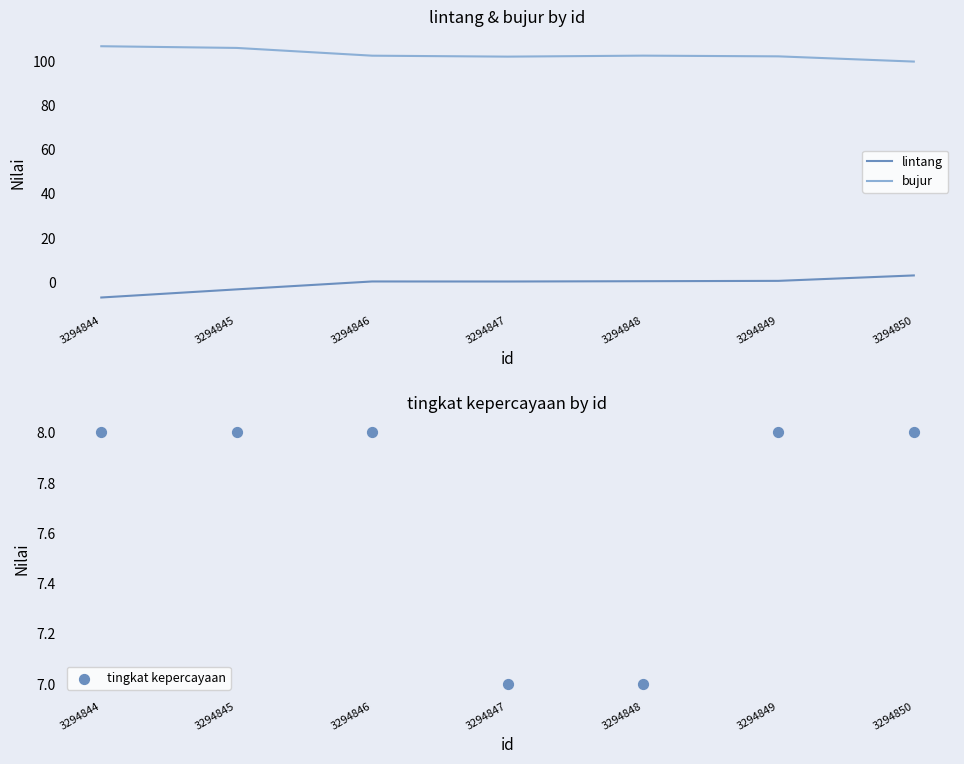

Which series has the largest total across all categories?

bujur